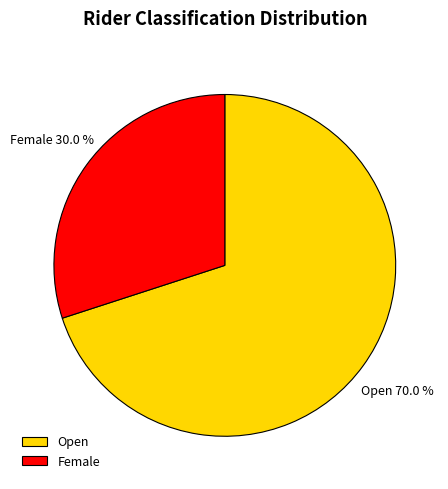

How many segments does this pie chart have?

2